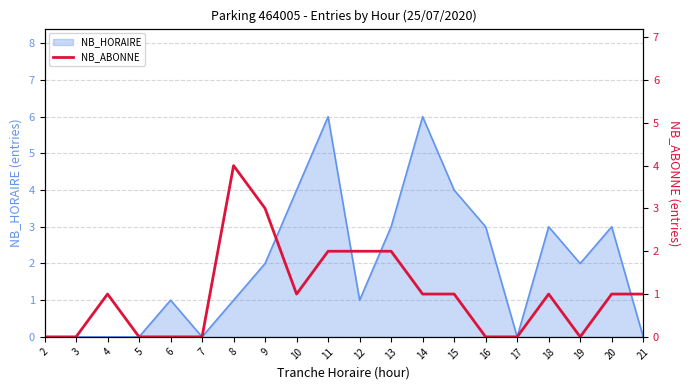

What is the ratio of the value at 20 to the value at 4?

1.0